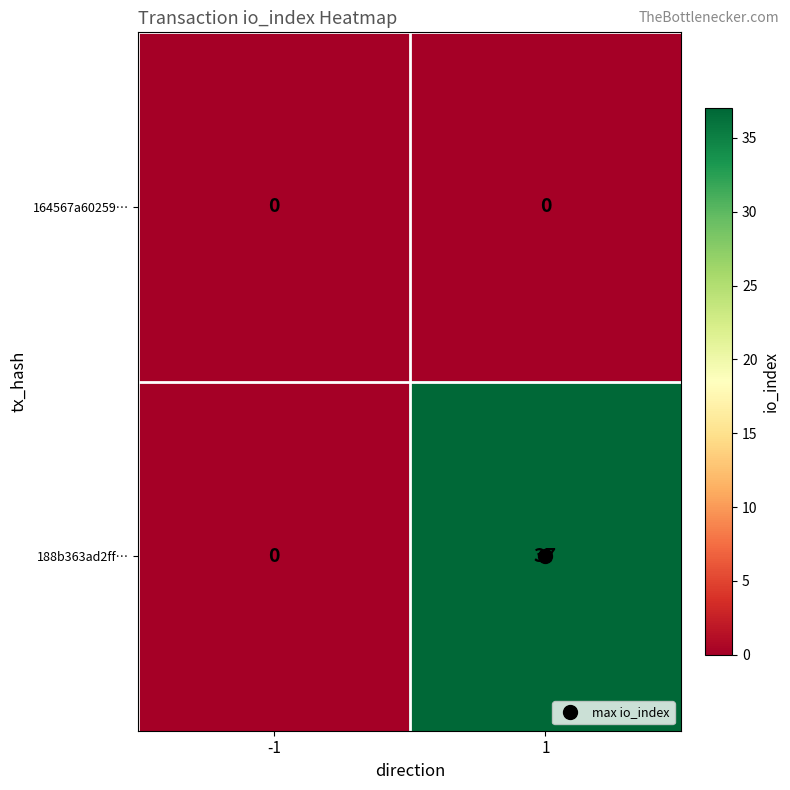

The 164567a60259… series shows 0 at 1. True or false?

True